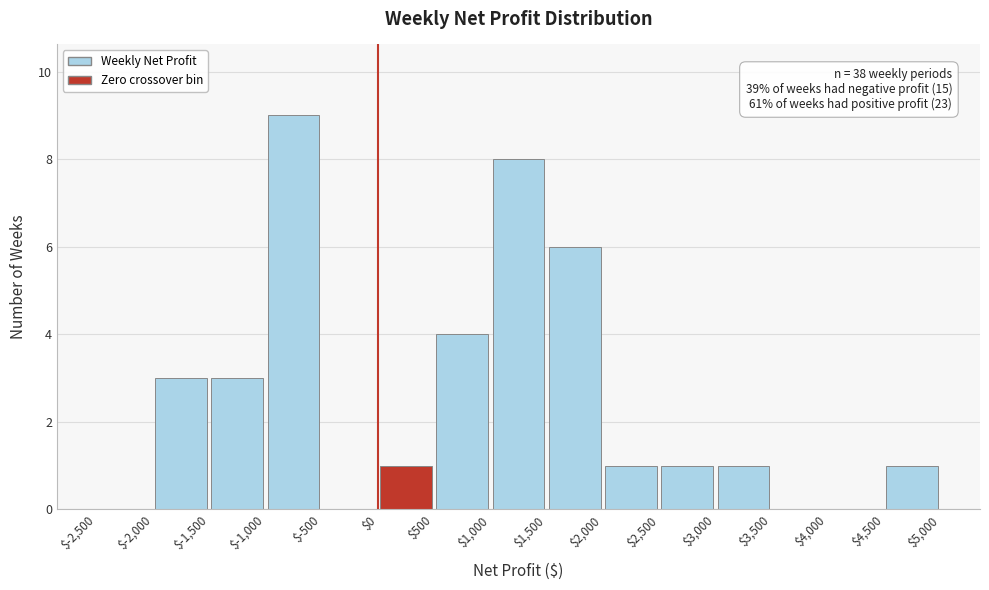

Which range on the x-axis has the tallest bar?

$-1,000 to $-500